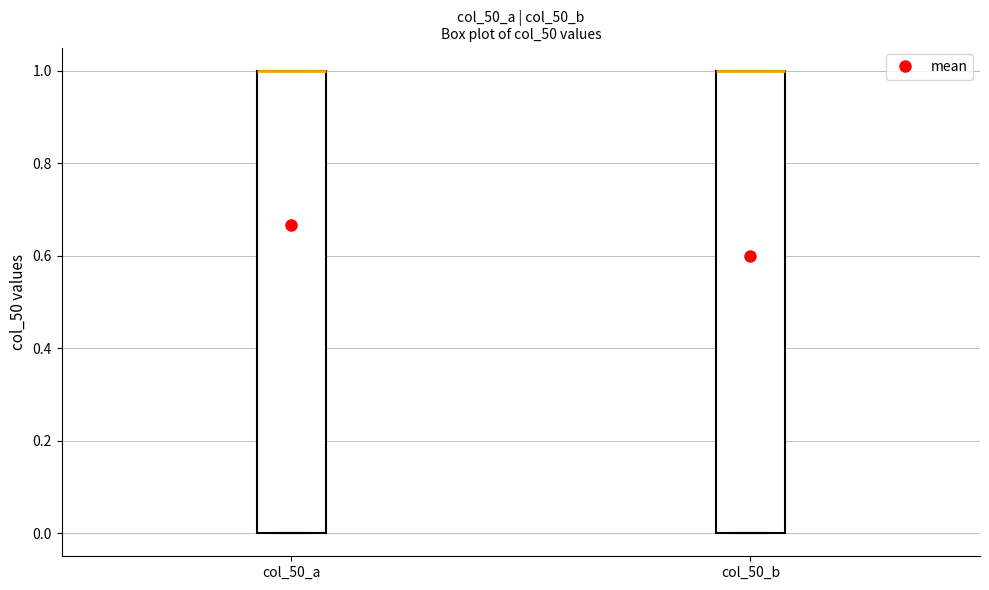

Reading left to right, read every box against the y-axis: the position of its median line, the range the box covers, and the ends of its whiskers. The values are not printed on the chart, so give them approximately, as read against the axis.

col_50_a: median 1 (drawn on the box's upper edge), box 0 to 1, whiskers 0 to 1
col_50_b: median 1 (drawn on the box's upper edge), box 0 to 1, whiskers 0 to 1